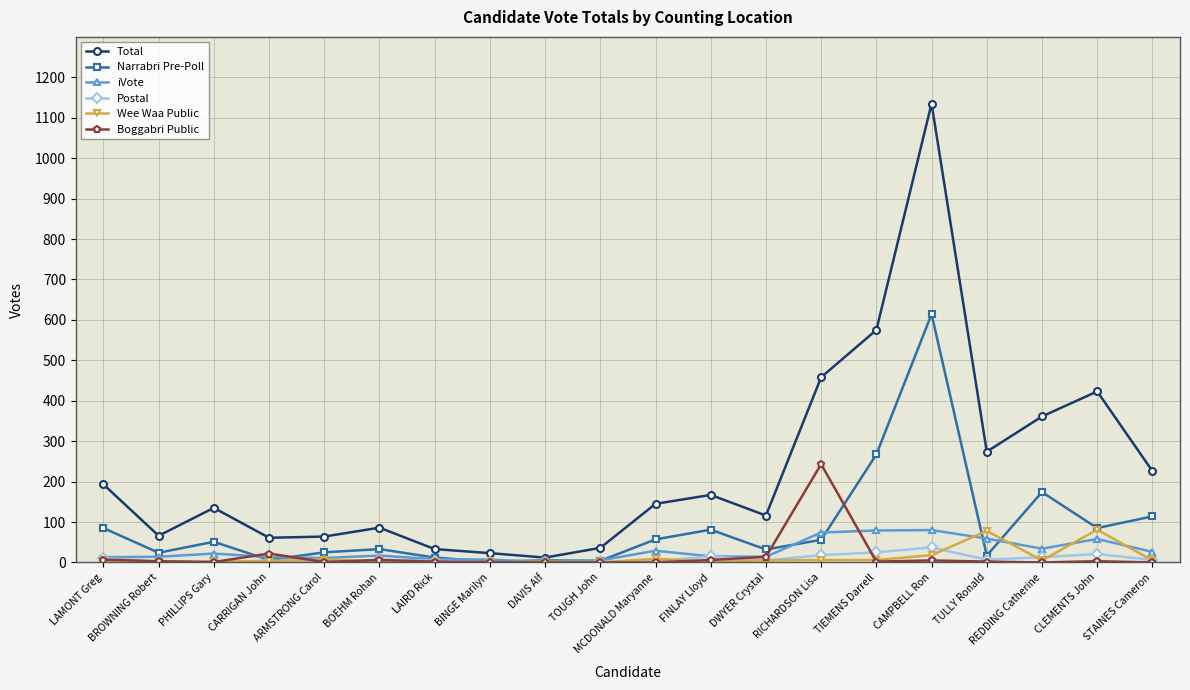

True or false: Postal and Wee Waa Public cross at least once.

True